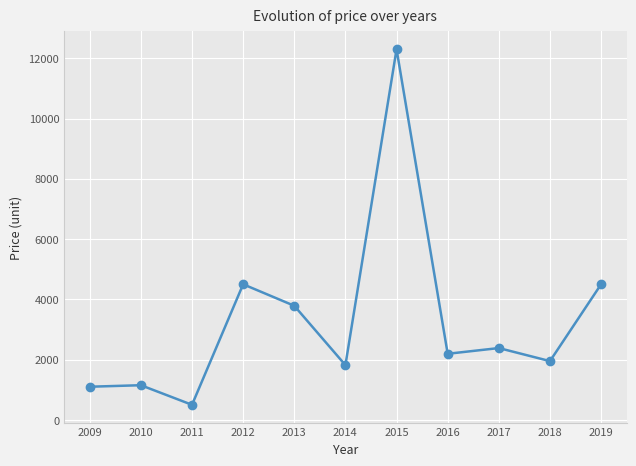

Which label corresponds to the largest value in the chart?

2015